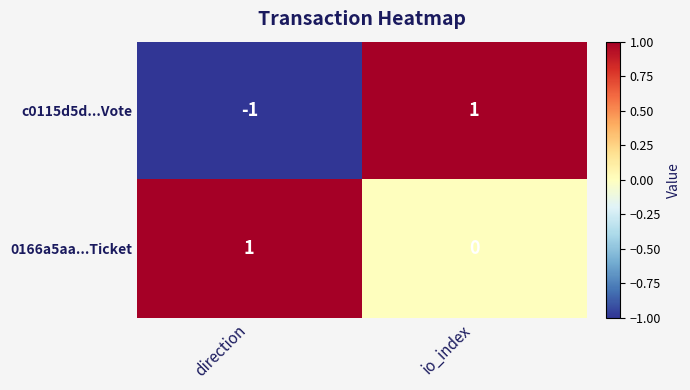

How many series are shown in this chart?

2